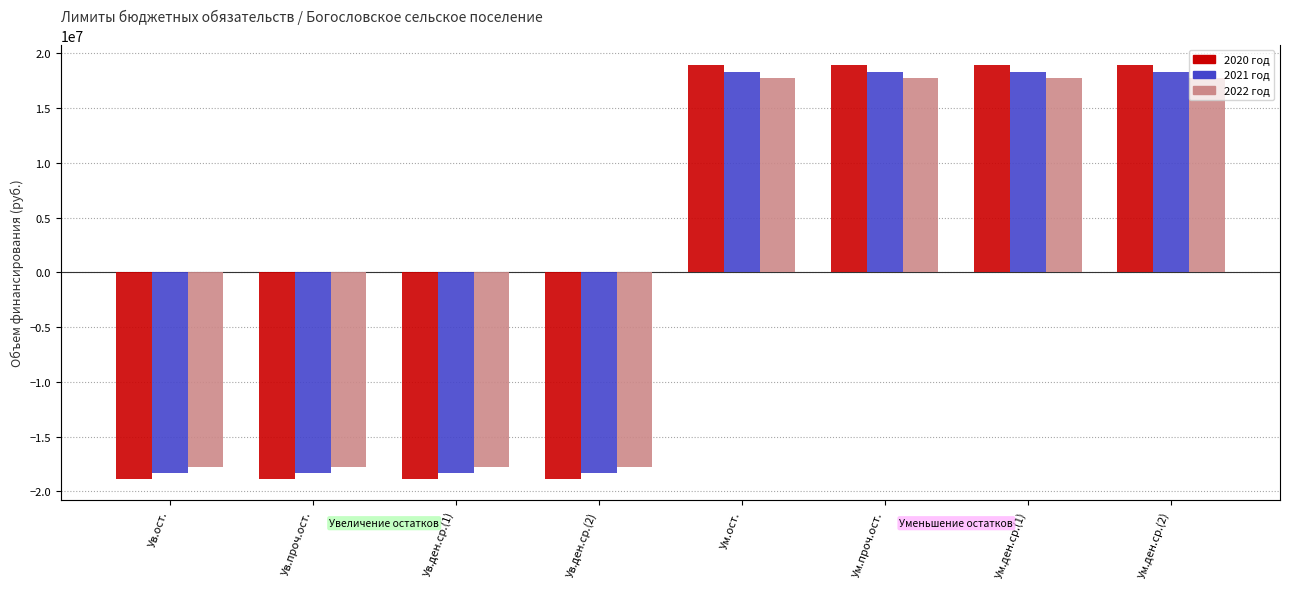

Is the value of 2022 год at Ум.проч.ост. greater than the value of 2020 год at Ув.ден.ср.(2)?

Yes